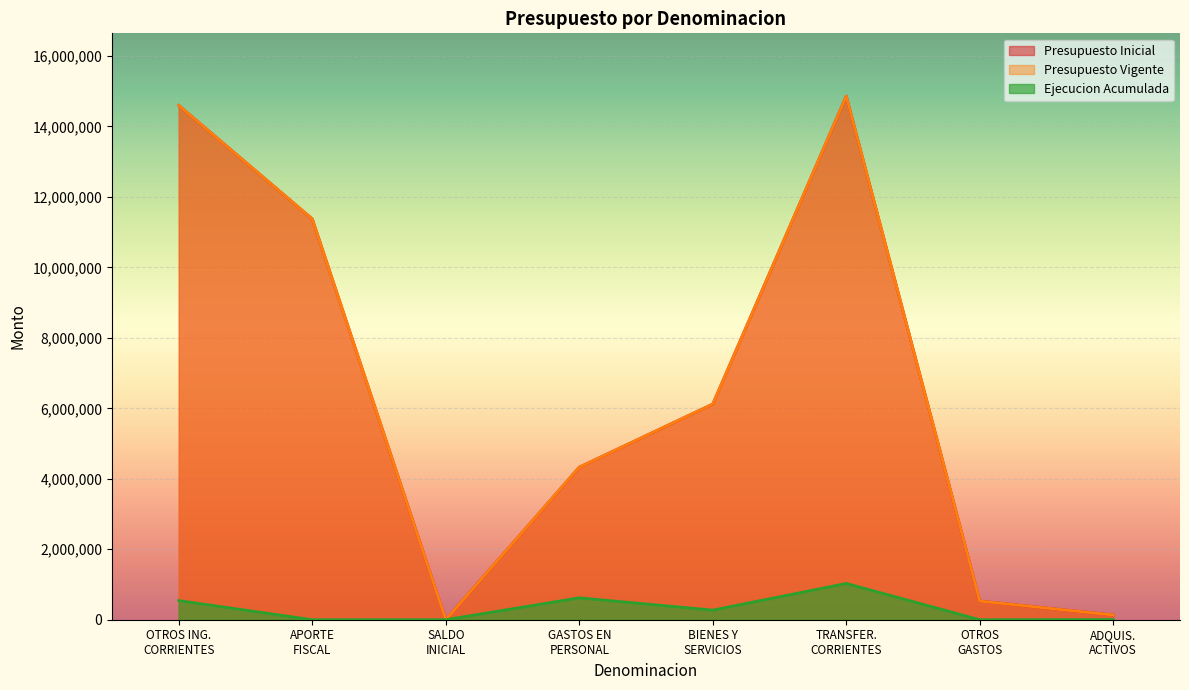

What is the sum of all Presupuesto Inicial values?

51939792